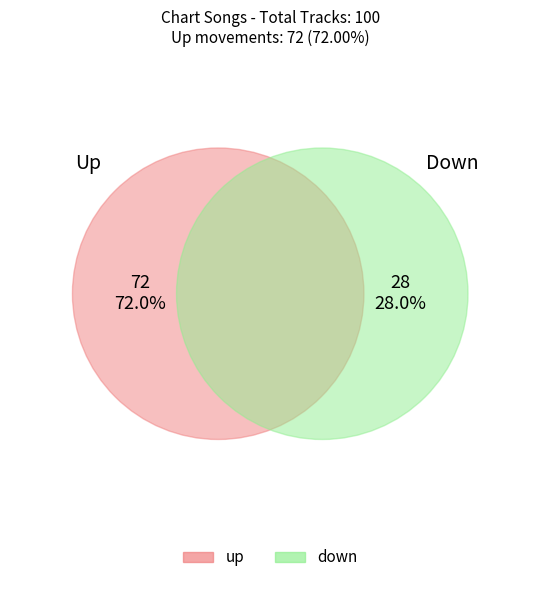

Which category has the biggest portion of the pie?

up